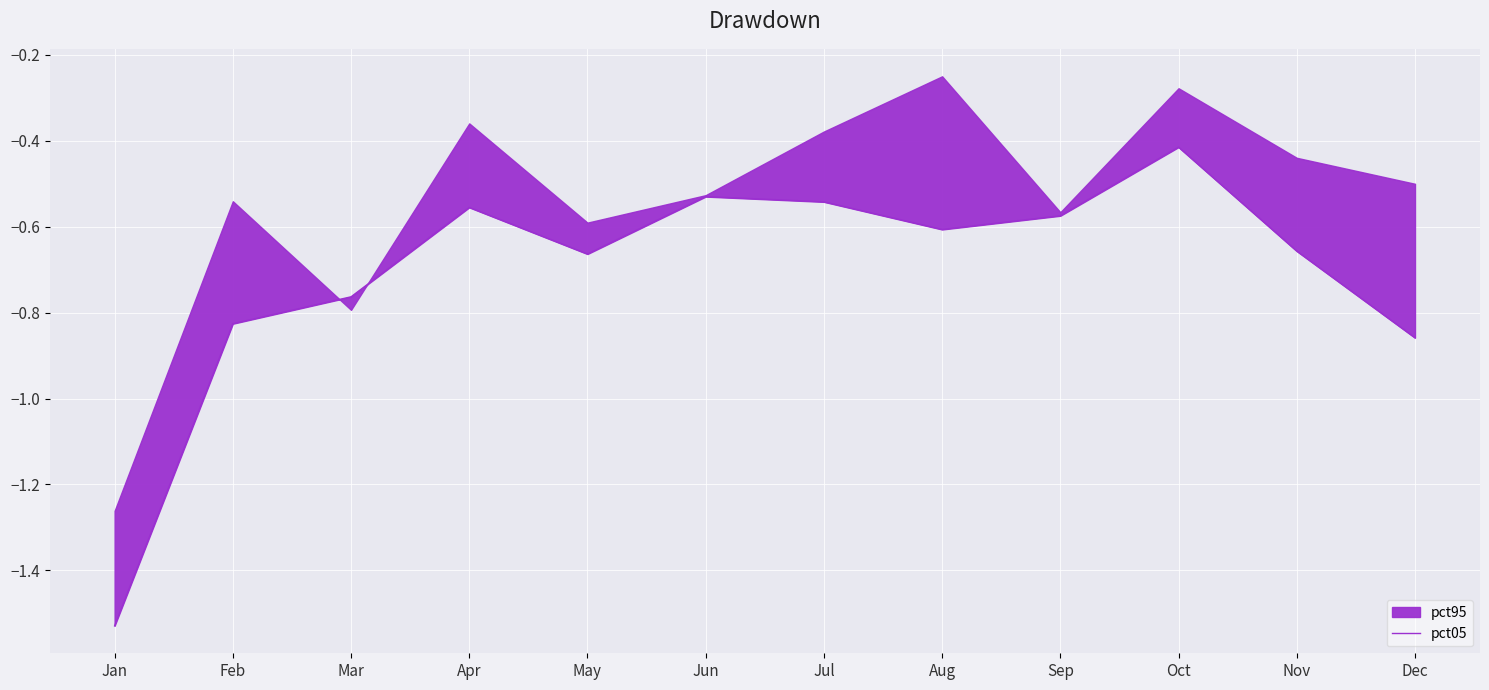

How many interior local valleys (lower than both neighbors) does the data have?

2